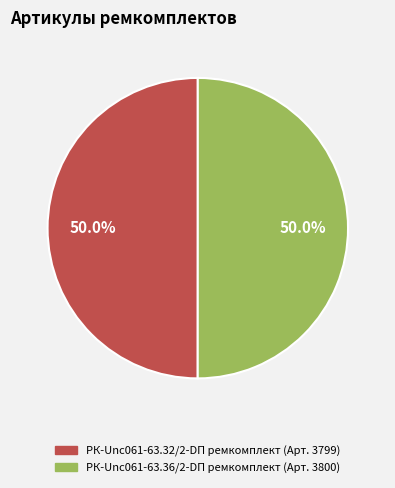

What percentage do РК-Unc061-63.32/2-DП ремкомплект and РК-Unc061-63.36/2-DП ремкомплект together represent?

100.0%